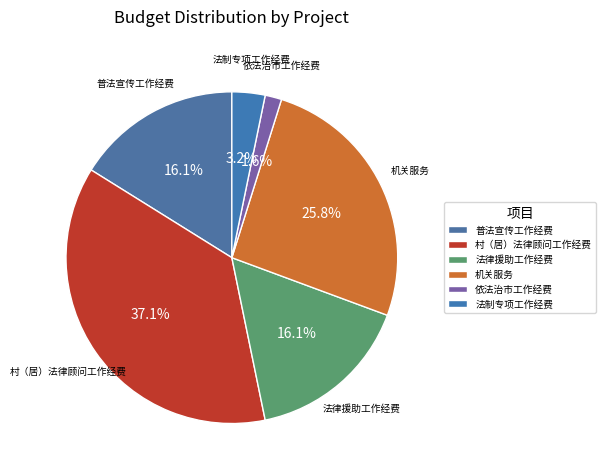

The 法制专项工作经费 slice represents 15% of the pie. True or false?

False